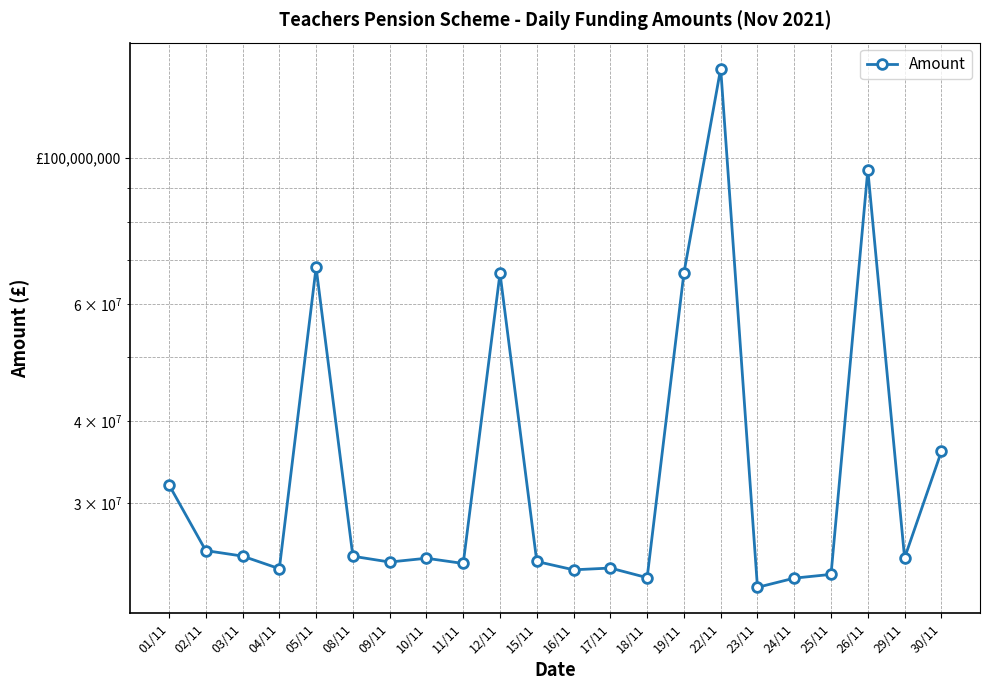

At which category does the data reach its first local peak?

05/11